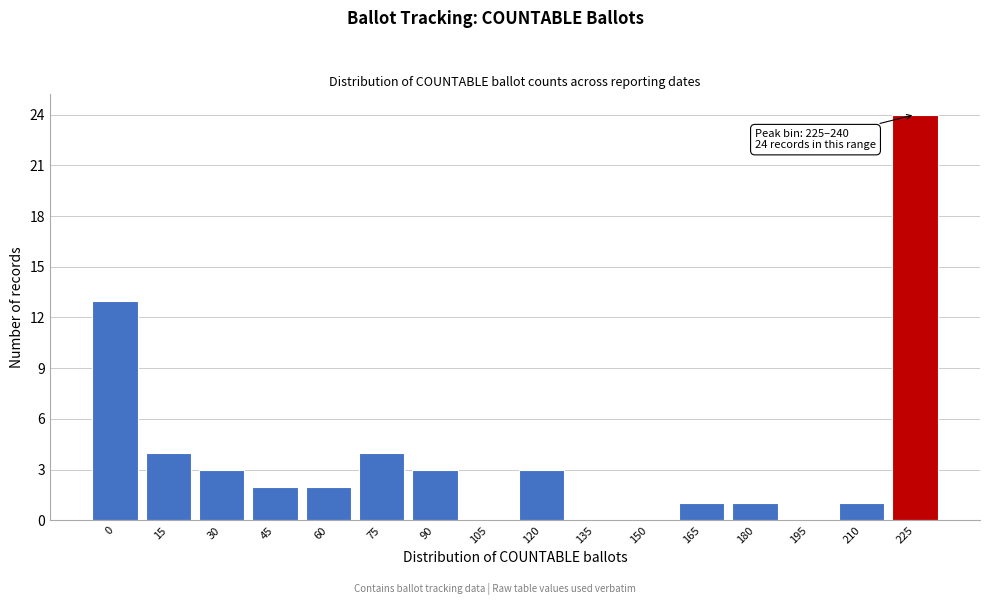

Reading left to right, what are all the values shown in this chart?

0=13	15=4	30=3	45=2	60=2	75=4	90=3	105=0	120=3	135=0	150=0	165=1	180=1	195=0	210=1	225=24